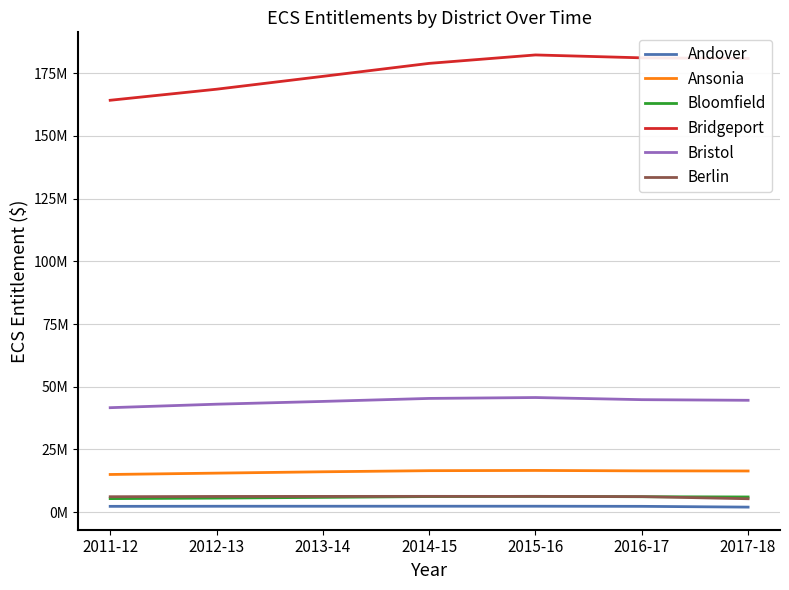

What are all the series names shown in the legend?

Andover, Ansonia, Bloomfield, Bridgeport, Bristol, Berlin